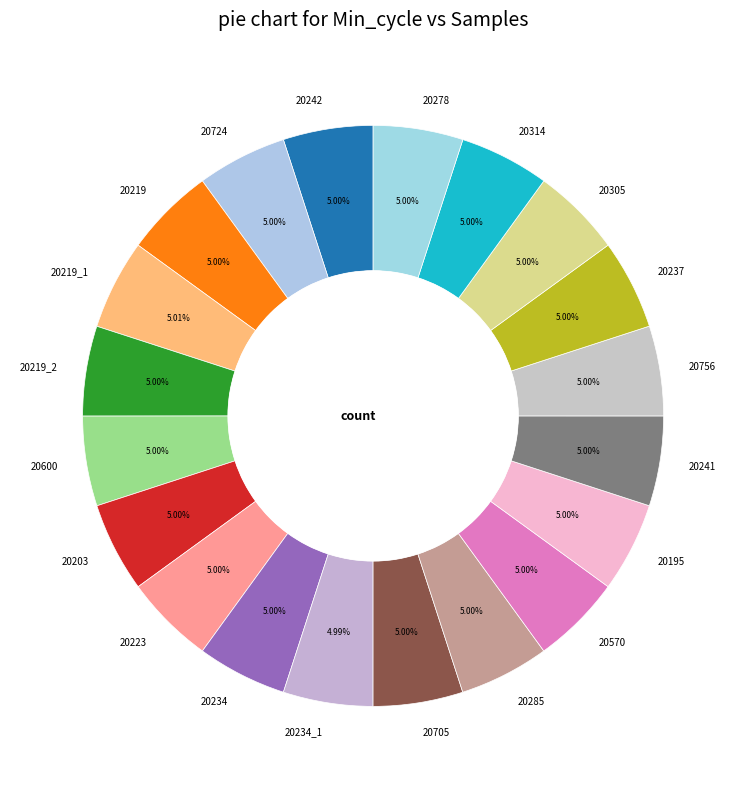

What is the ratio of the value at 20705 to the value at 20278?

1.0